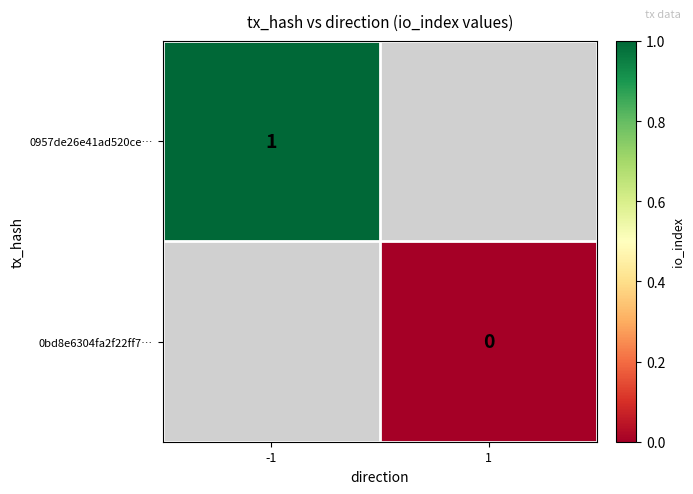

True or false: 0957de26e41ad520ce… has a value of 1 at -1.

True